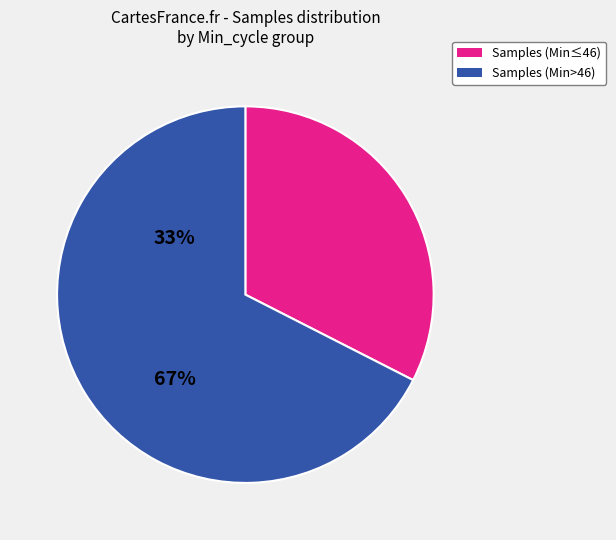

Is there a majority slice in this chart?

Yes